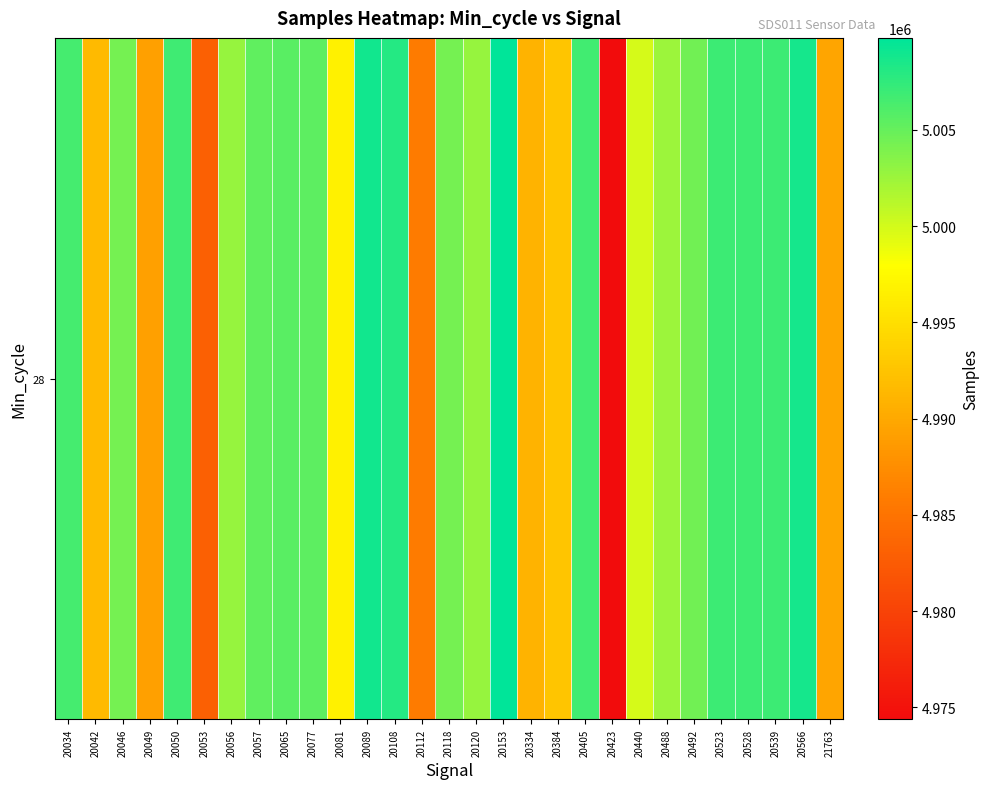

What is the sum of the values at 20118 and 20334?

9995470